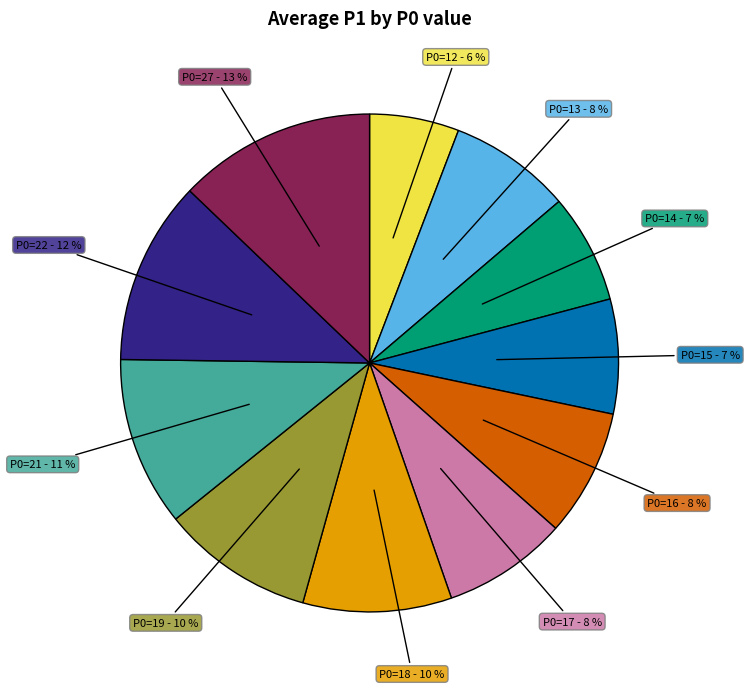

Is there a majority slice in this chart?

No